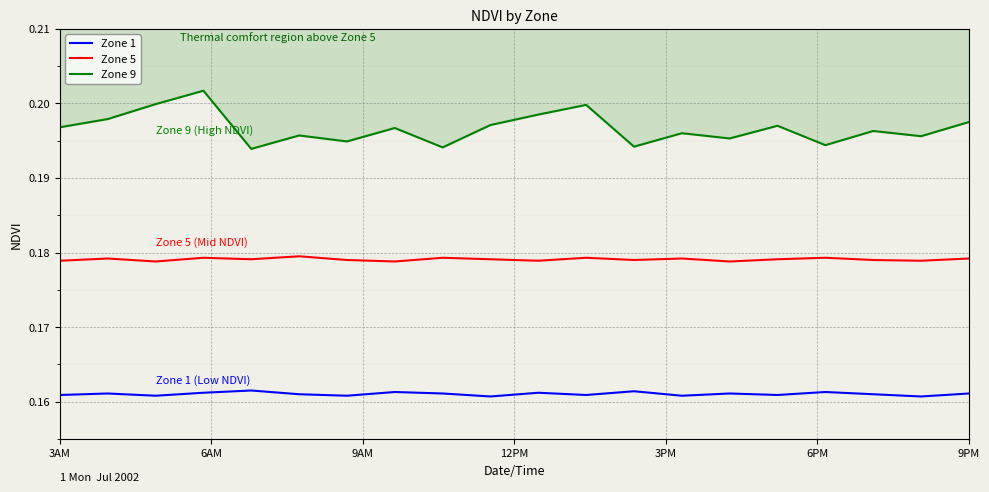

True or false: Zone 5 and Zone 1 intersect in this chart.

False